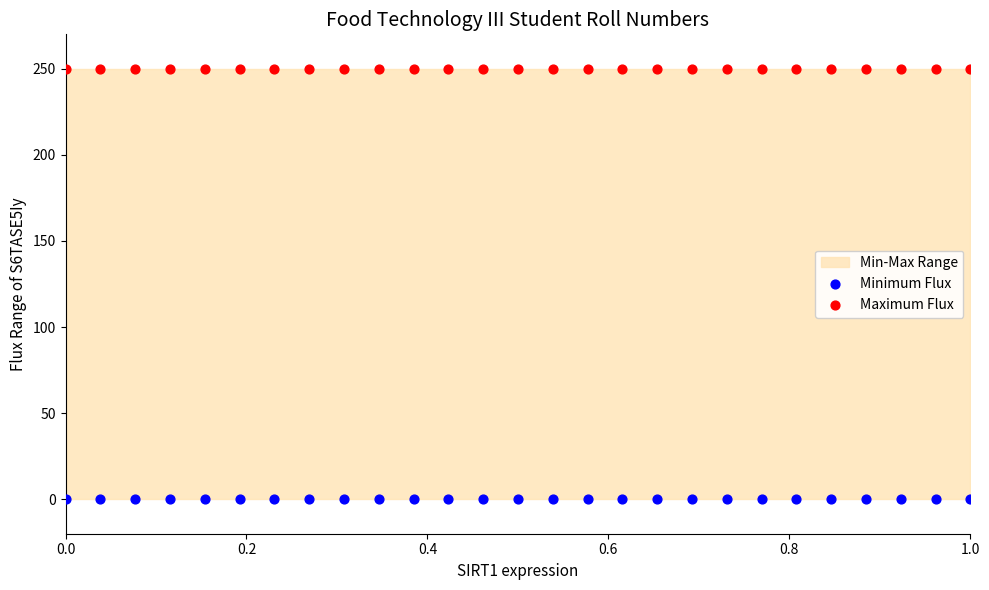

Which series reaches the maximum Y coordinate?

Maximum Flux